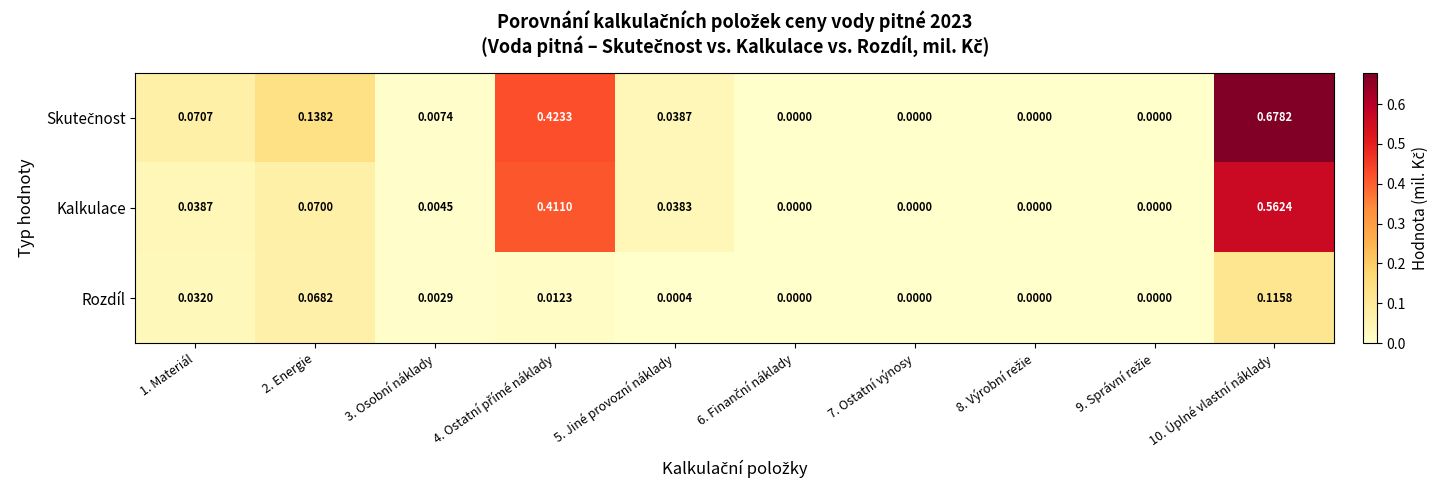

At which category is the sum across all series the highest?

10. Úplné vlastní náklady